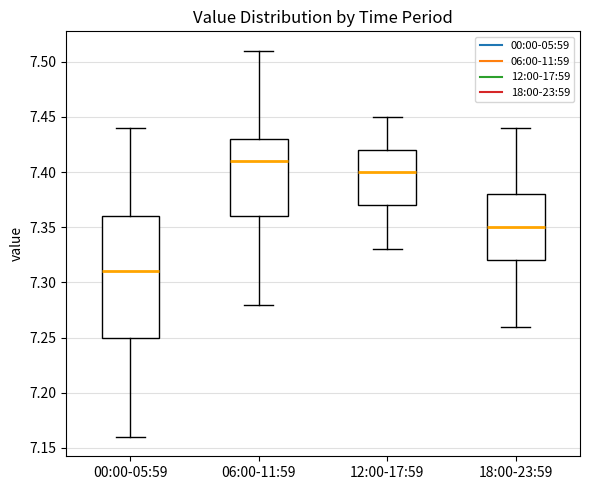

Which box's median line is the lowest?

00:00-05:59